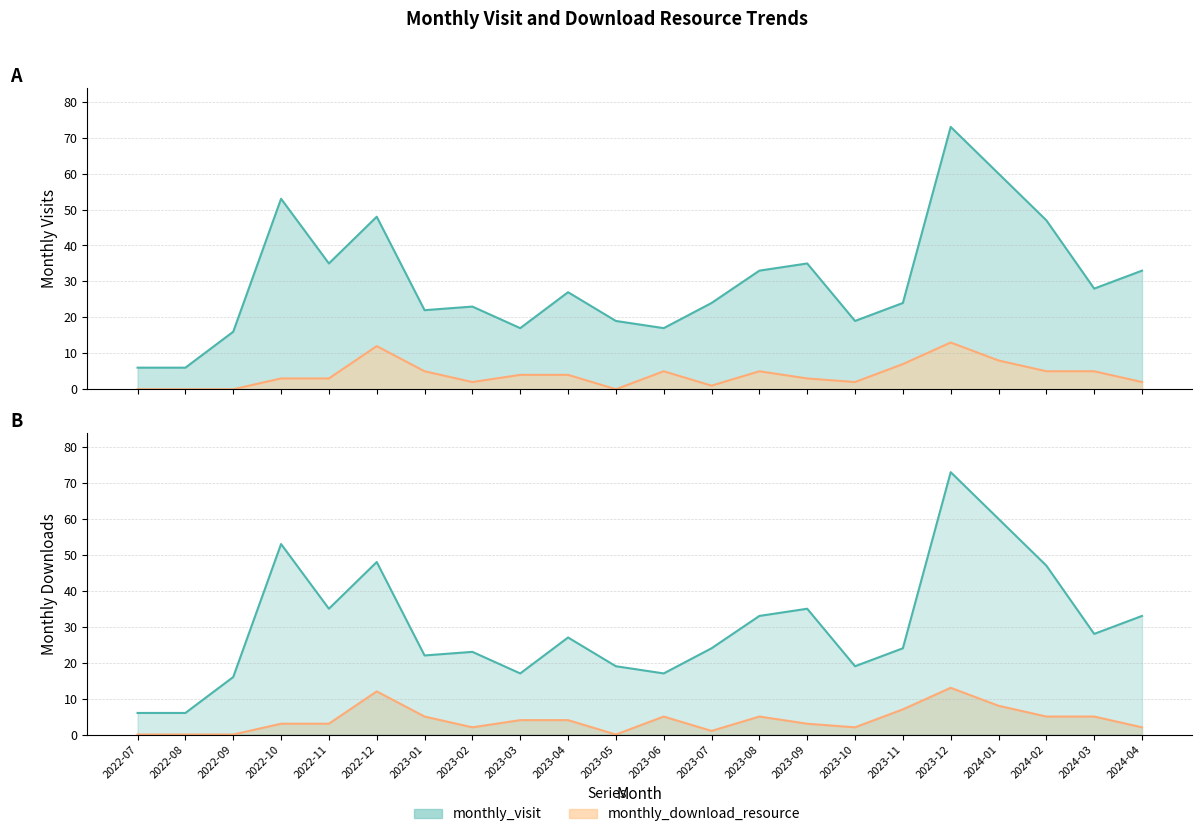

Rank the series by their average value, from lowest to highest.

monthly_download_resource, monthly_visit